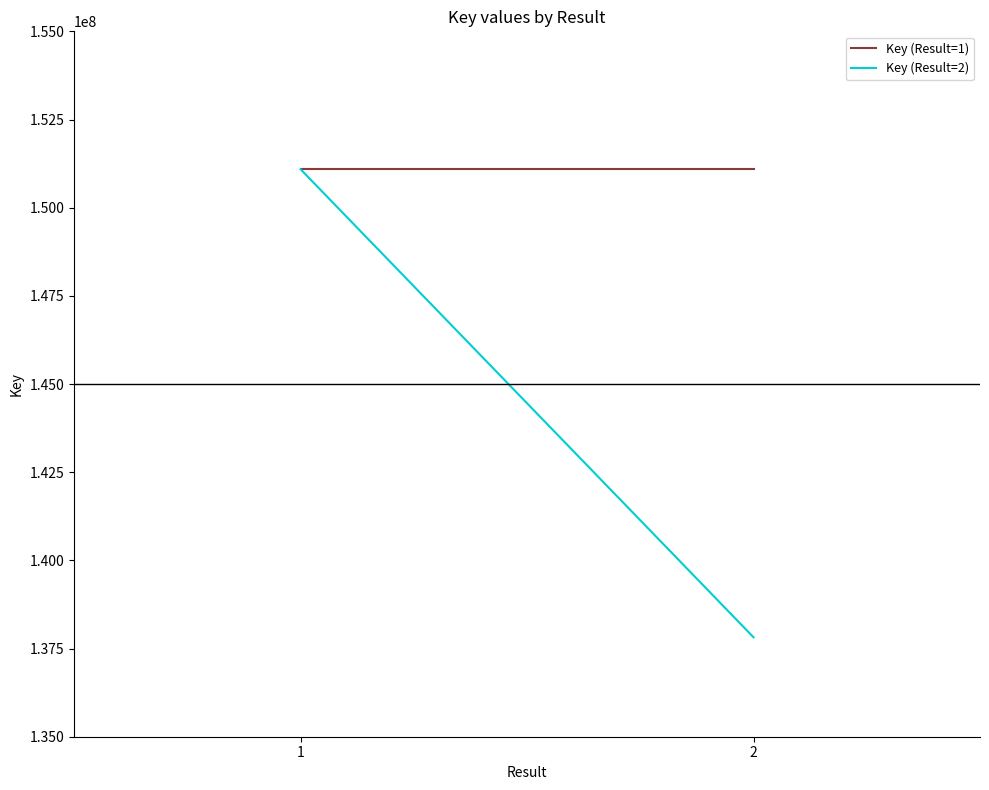

True or false: Key (Result=2) has a value of 151088743 at 1.

True